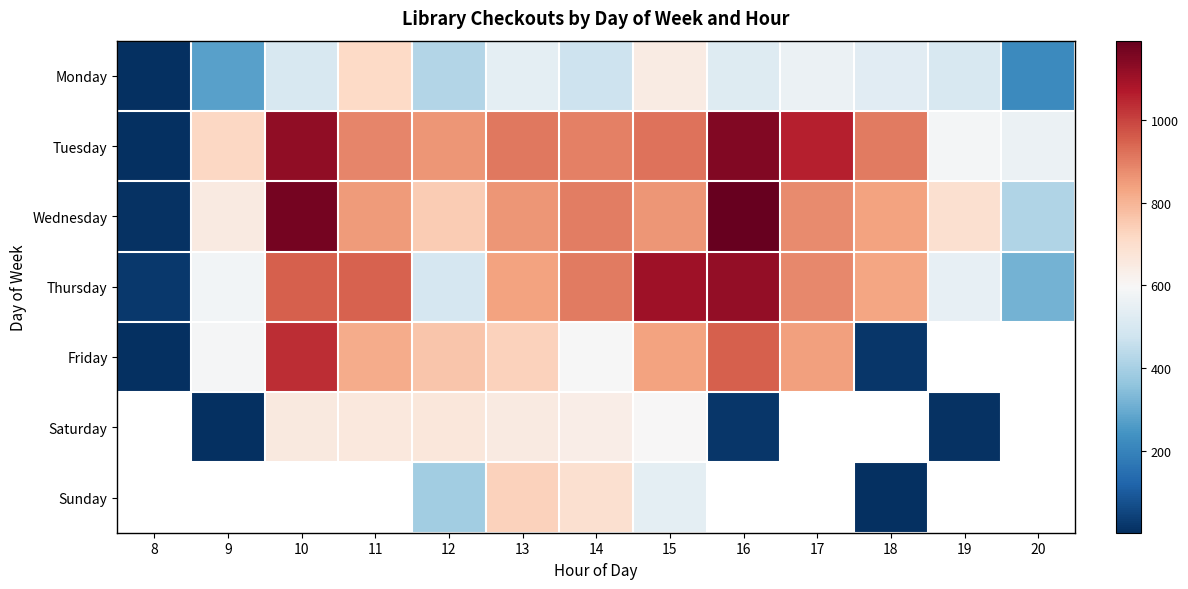

What is the difference between the second highest and second lowest values in the Monday series?

429.0